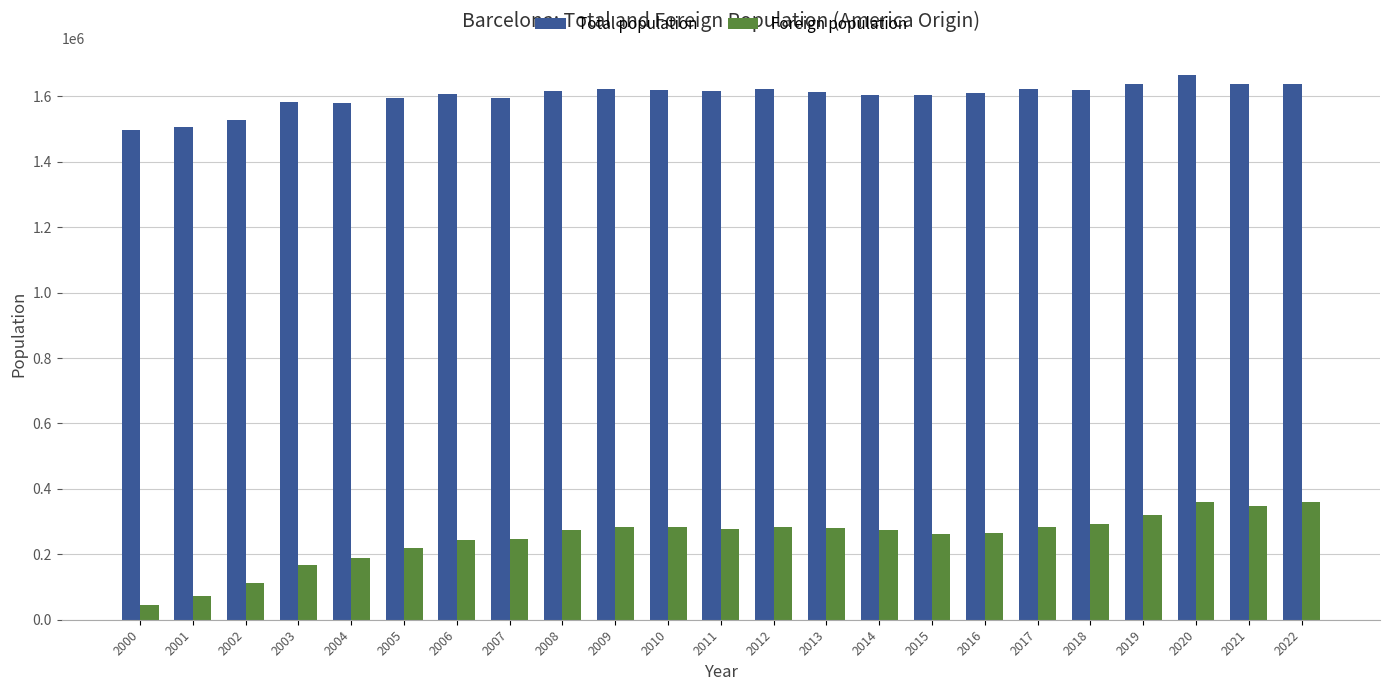

Is the value of Total population at 2015 greater than the value of Foreign population at 2008?

Yes